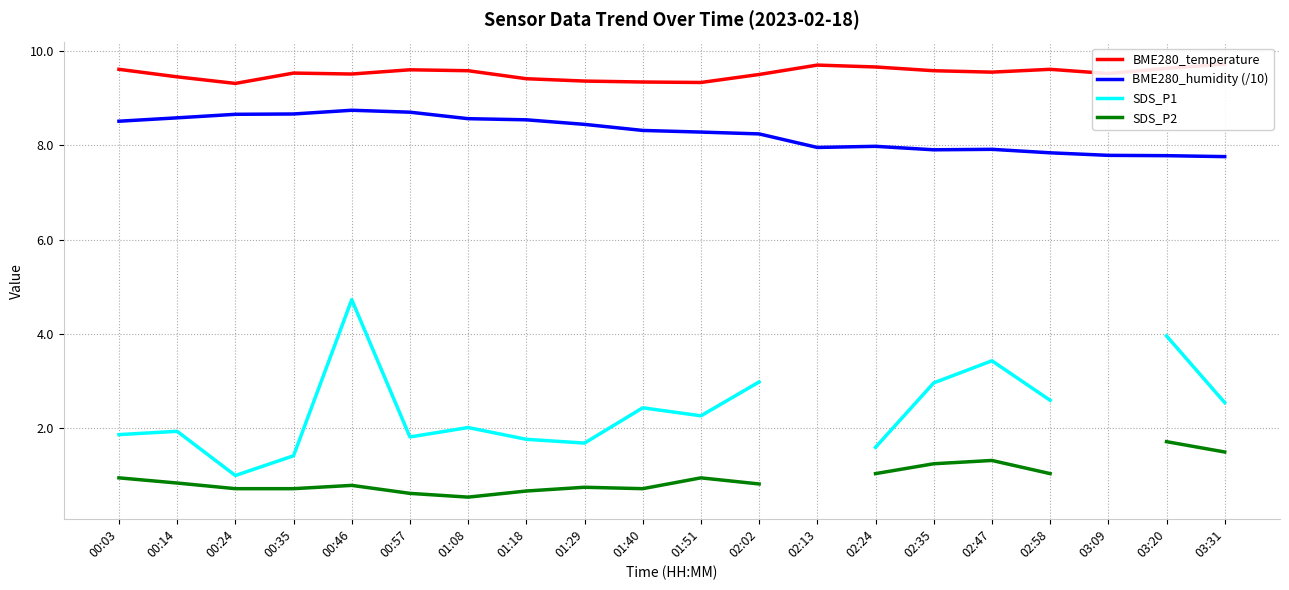

How many values in SDS_P2 are above zero?

18